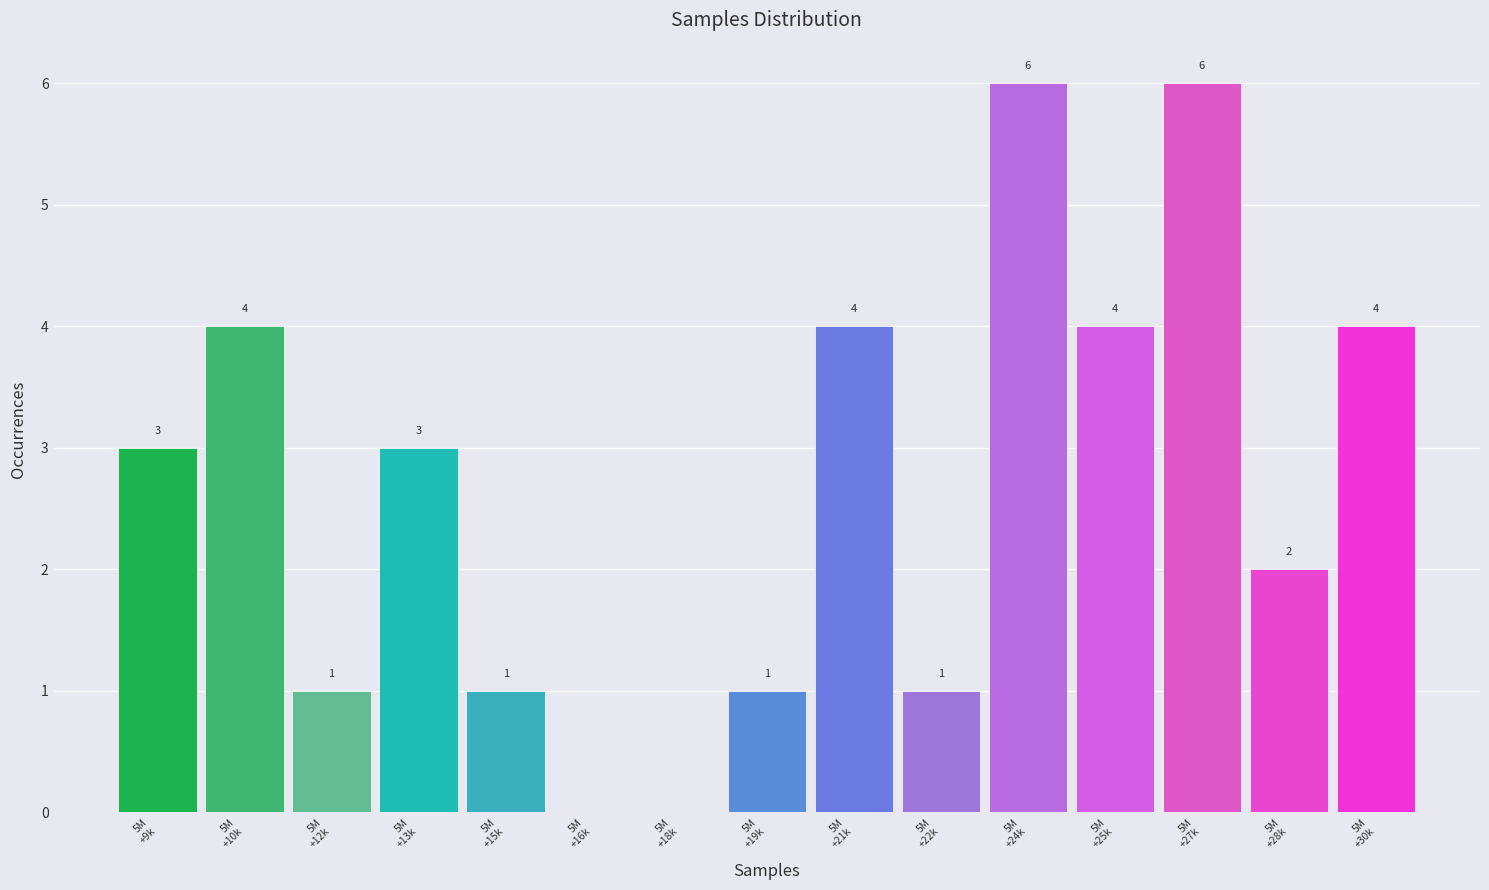

What is the greatest value displayed?

6